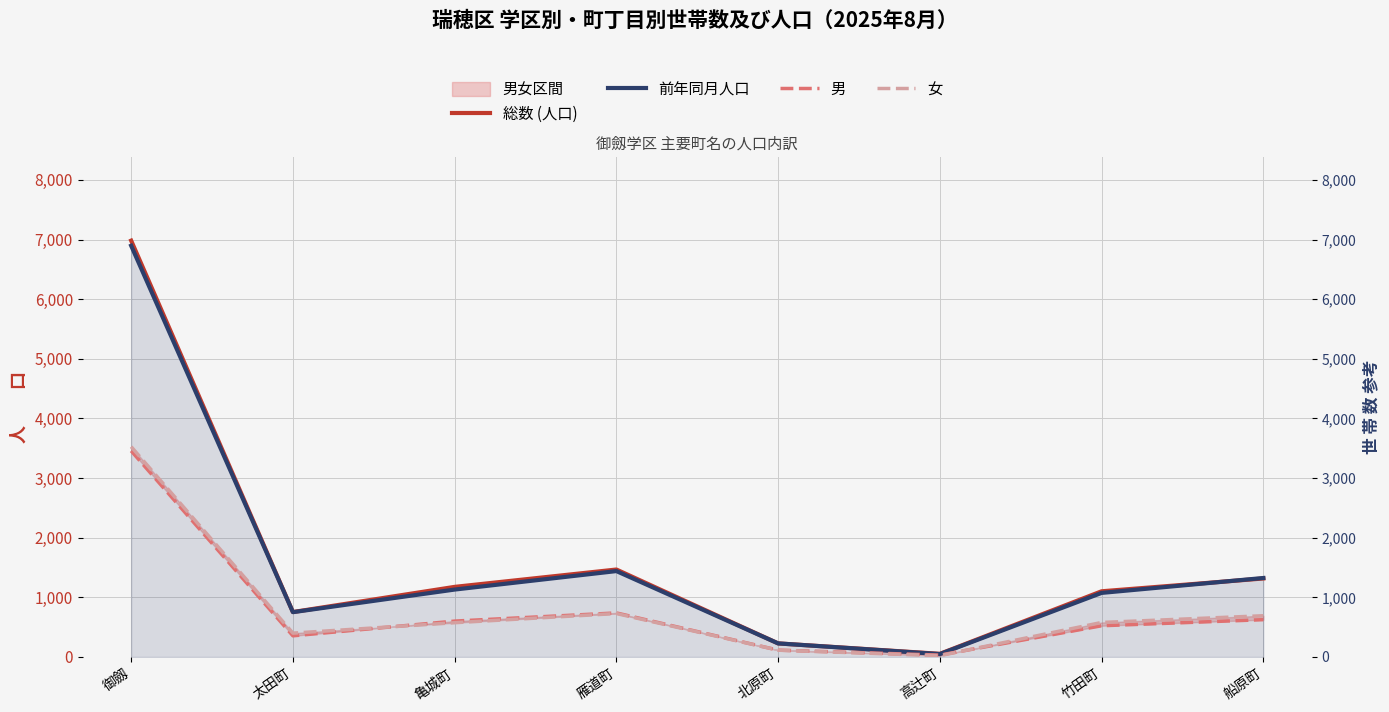

Which label corresponds to the largest value in the chart?

御劔